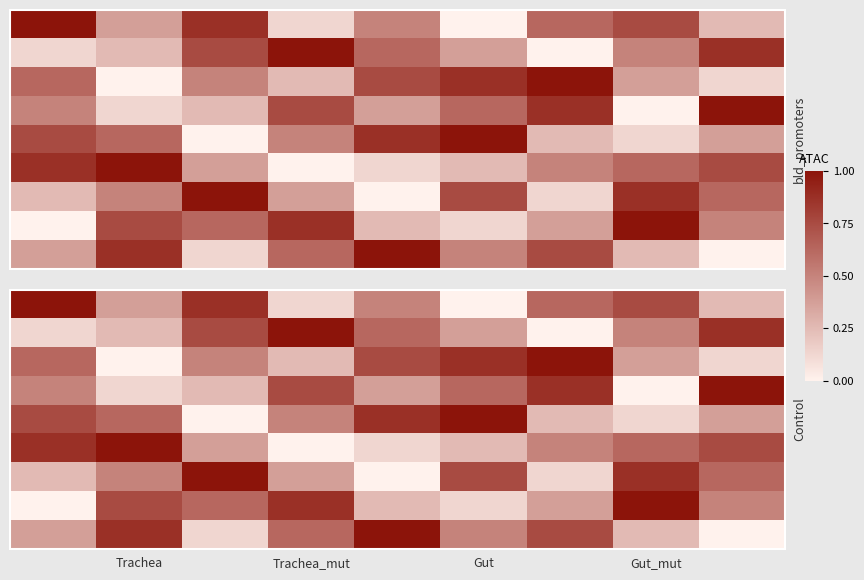

What is the average value of the Row1 series?

0.5